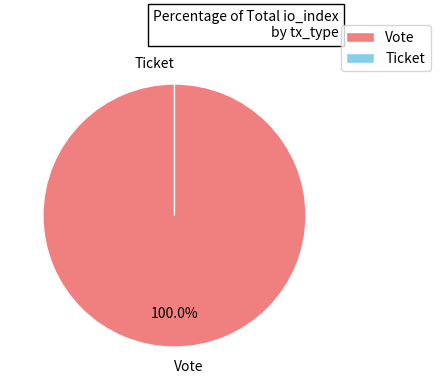

Count the number of slices in the pie.

2